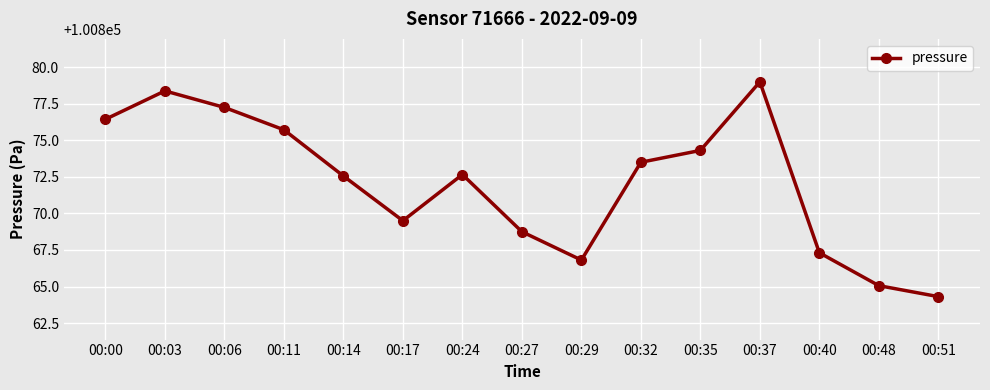

How many lines are shown in the chart?

1